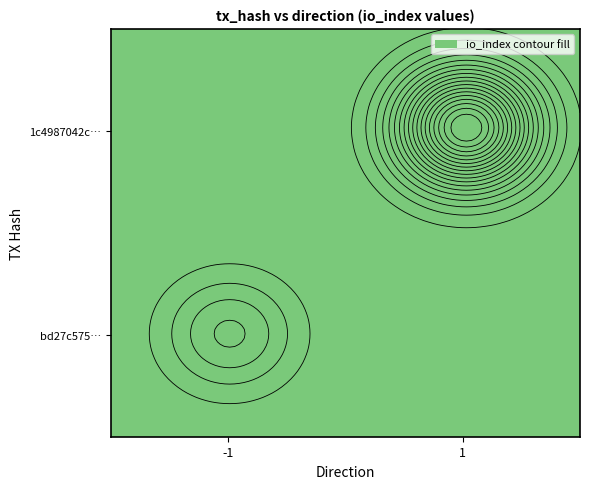

At direction, list the series in order from largest to smallest.

1c4987042c2f3fd09c060df66d92d7baef64c8c, bd27c575ce9e1c10b0a7ebb7007afe216fba157